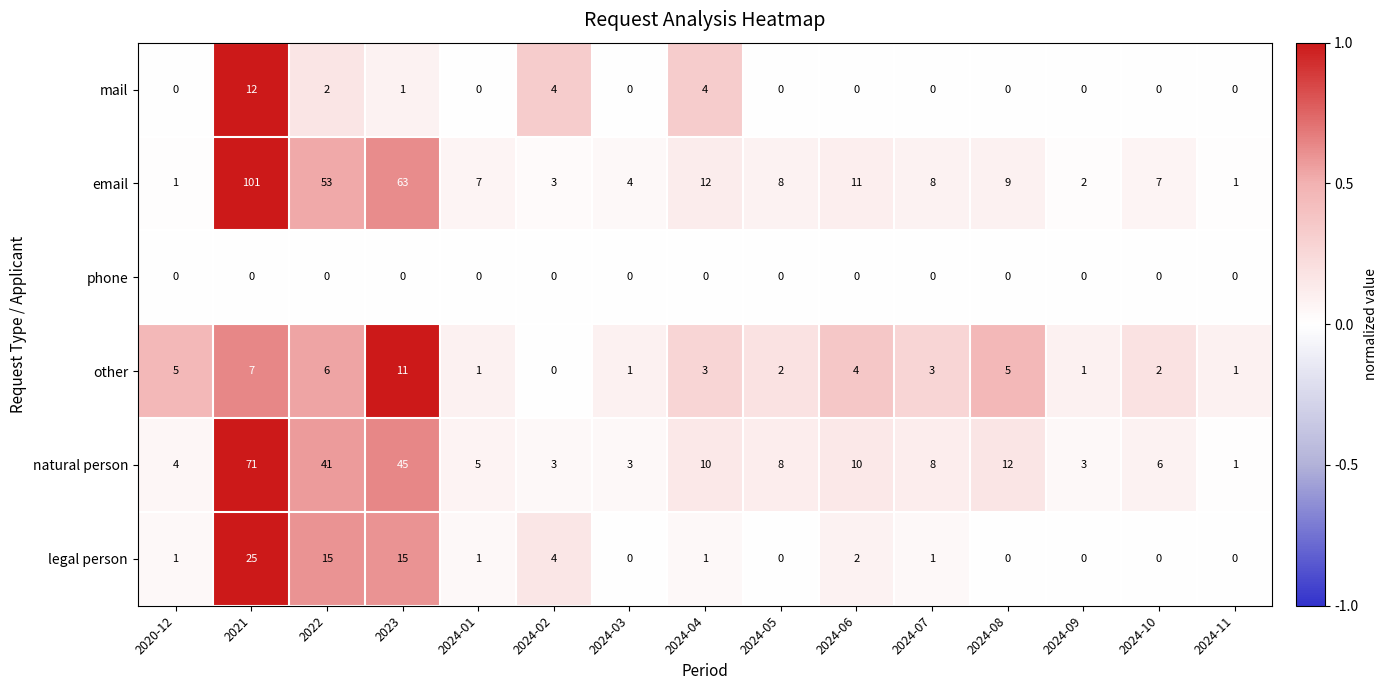

What is the difference between the maximum and minimum values in the email series?

100